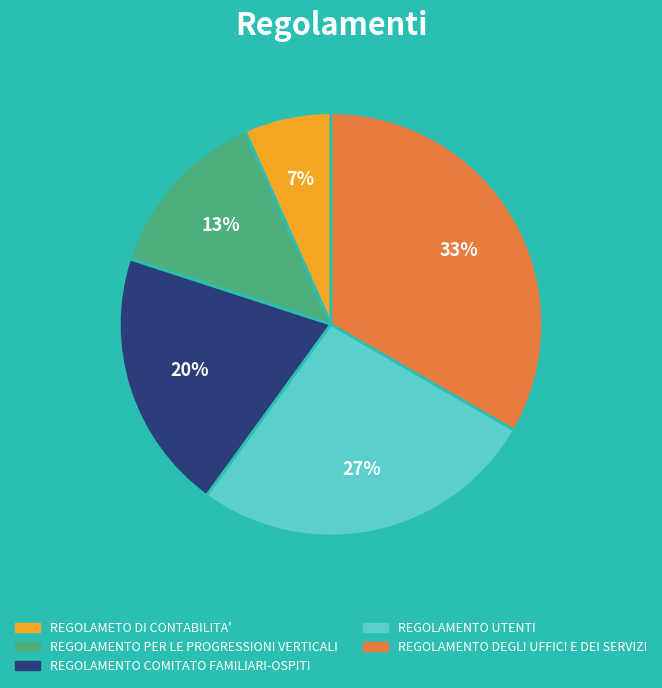

Count the number of slices in the pie.

5